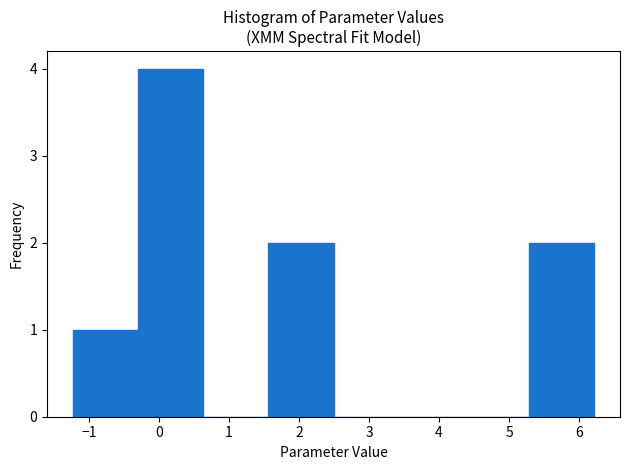

Which range on the x-axis has the tallest bar?

-0.3 to 0.6